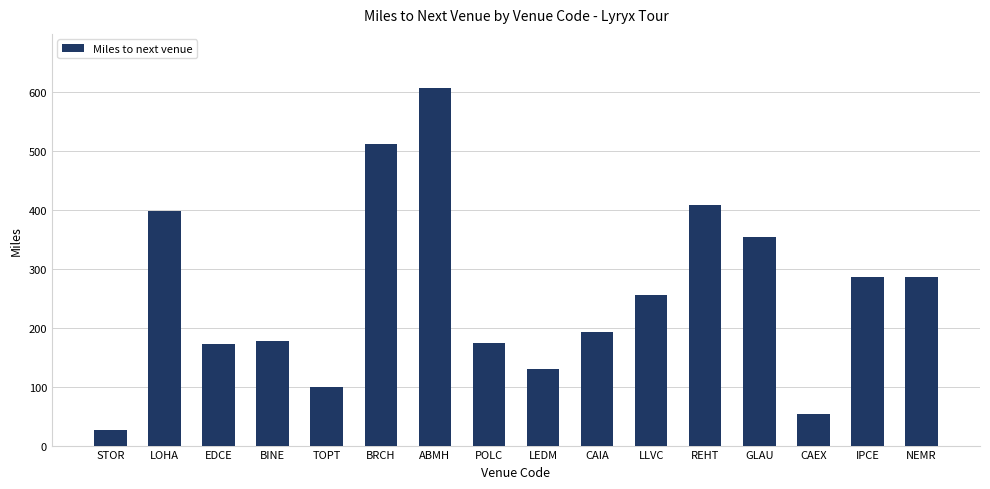

What is the average value?

258